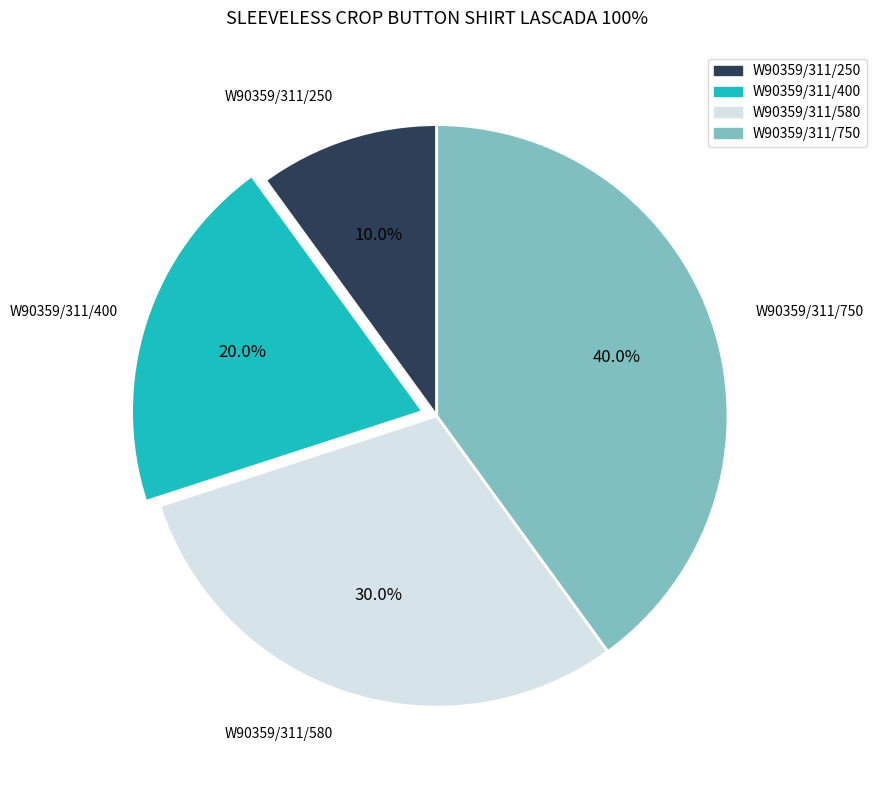

Which category has the smallest portion of the pie?

W90359/311/250